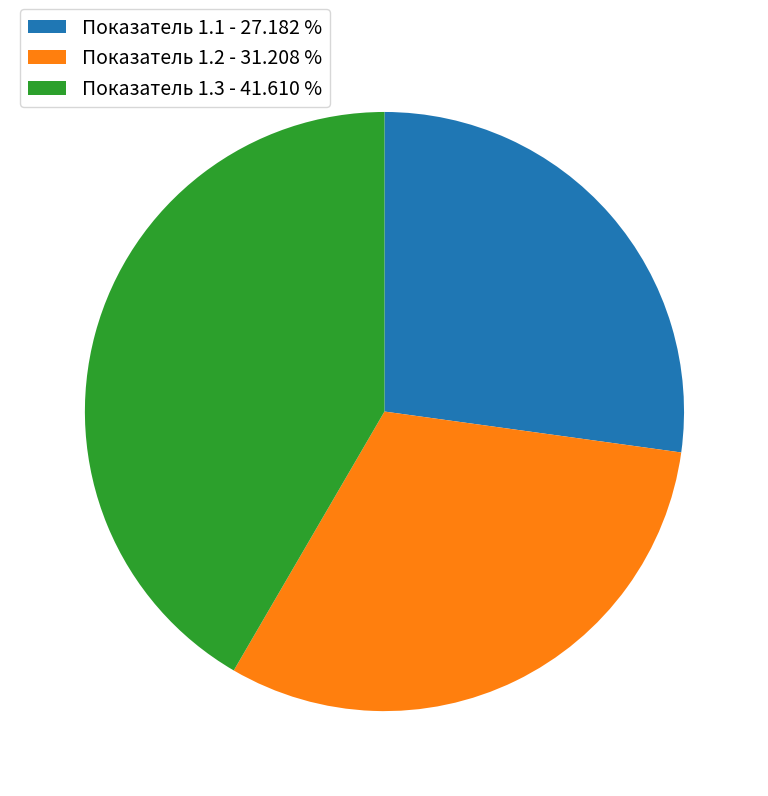

What is the ratio of the value at Показатель 1.2 to the value at Показатель 1.1?

1.1